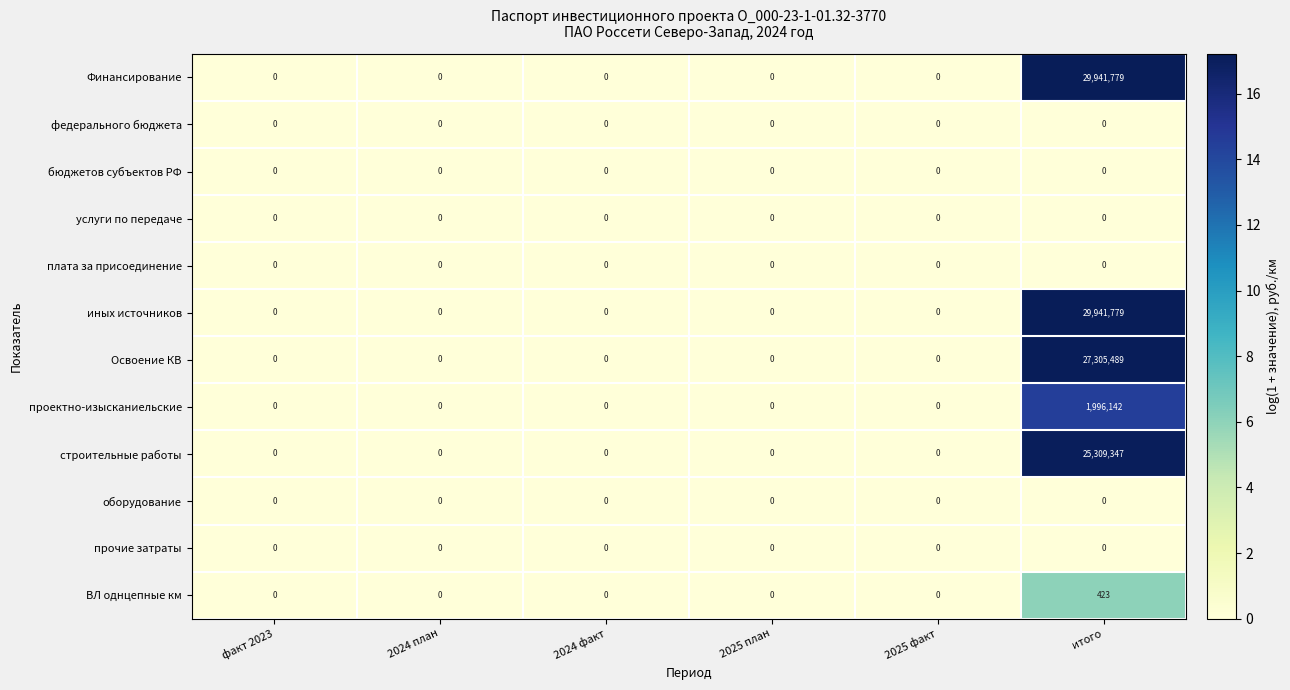

True or false: оборудование has a value of 0 at 2025 факт.

True